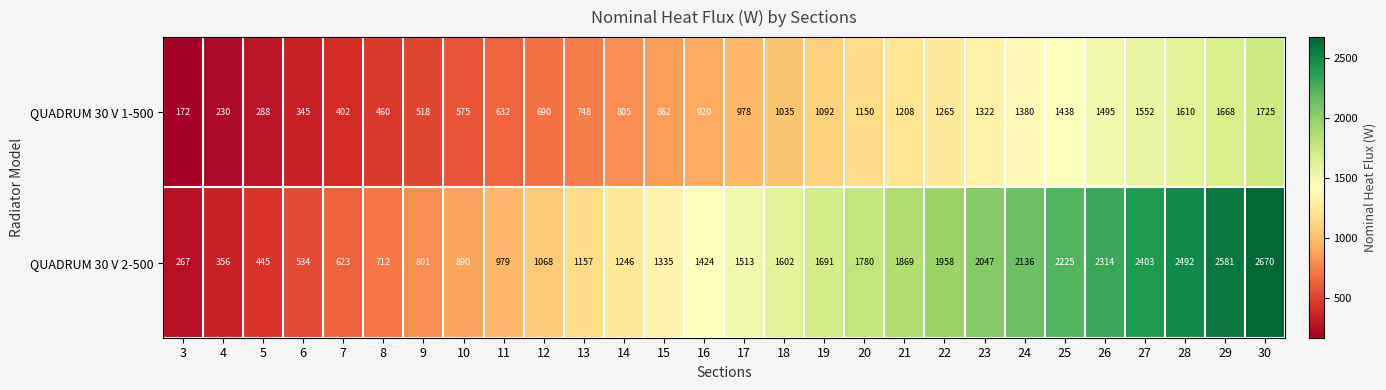

How many series are shown in this chart?

2